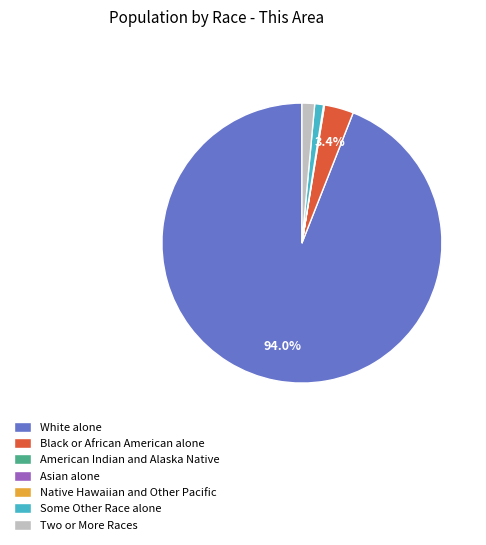

Does Black or African American alone represent more than half of the total?

No